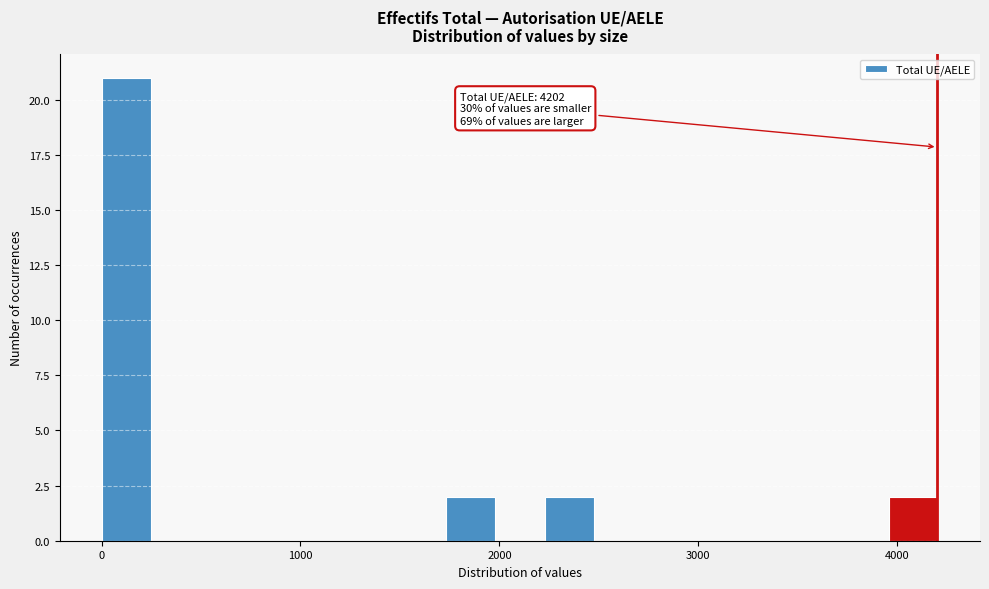

Read against the x-axis, roughly where is the centre of the tallest bar?

100